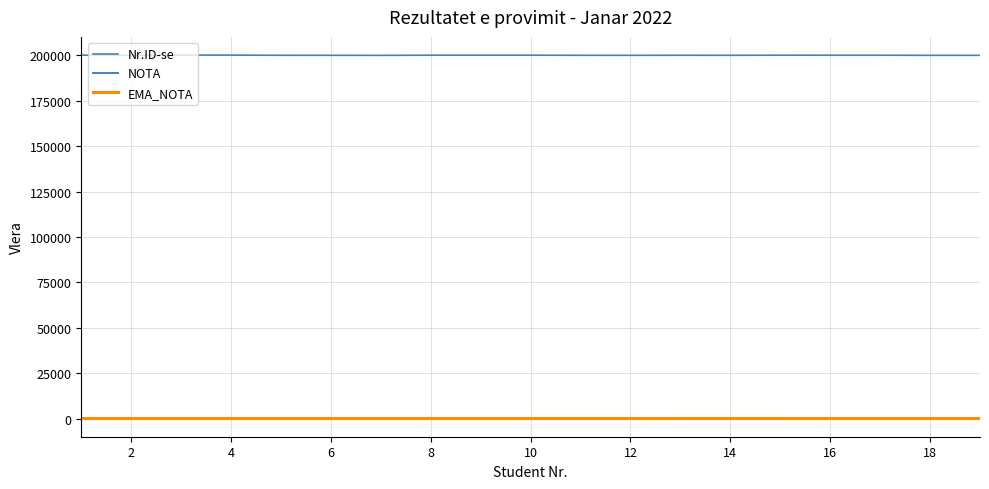

Where is the first local maximum for NOTA?

6